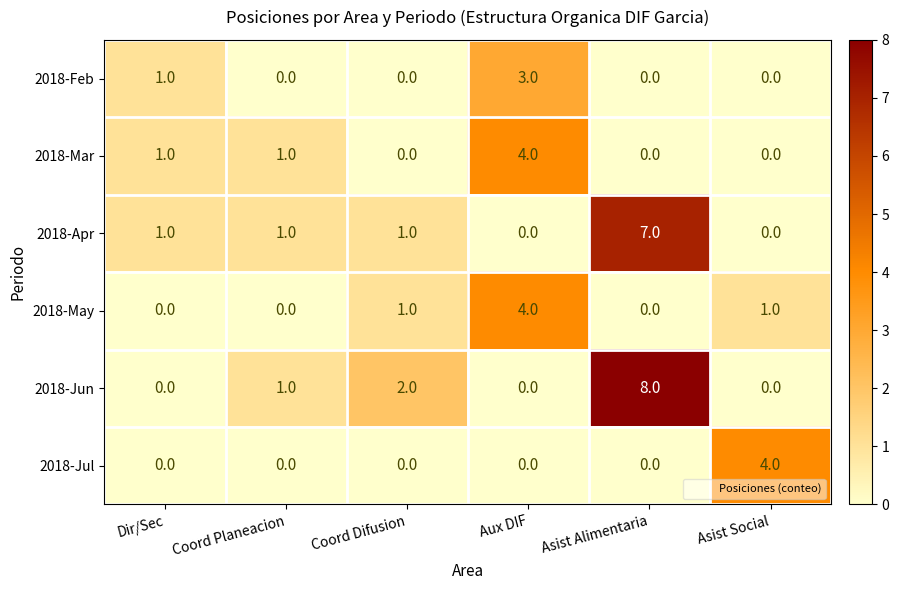

Which series has the largest range (max minus min)?

2018-Jun